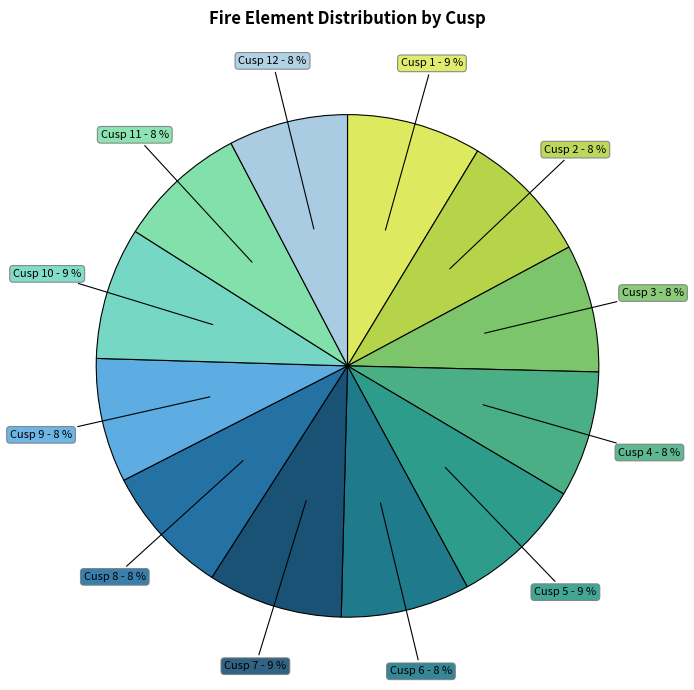

How many slices are in this pie chart?

12